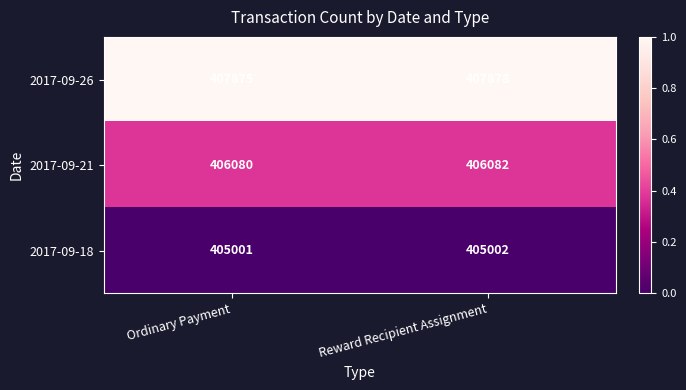

Which series has the widest spread of values?

2017-09-26